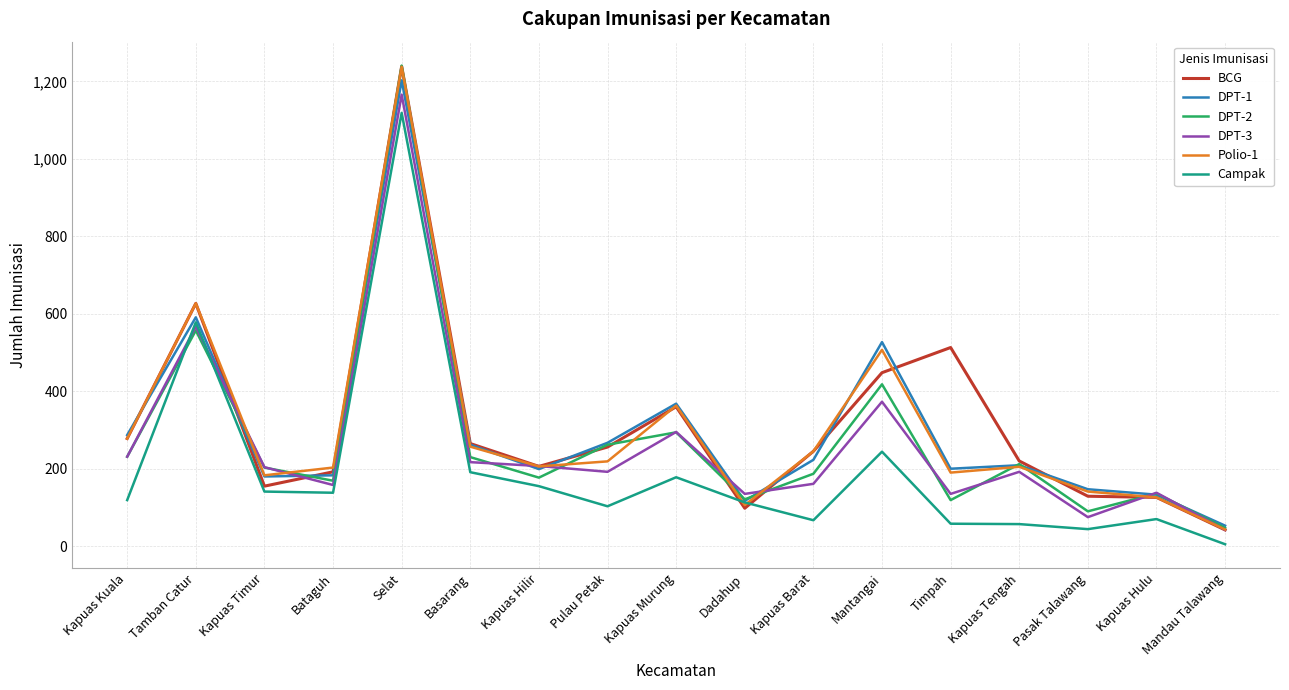

In BCG, how many points are lower than both neighbors (excluding endpoints)?

3